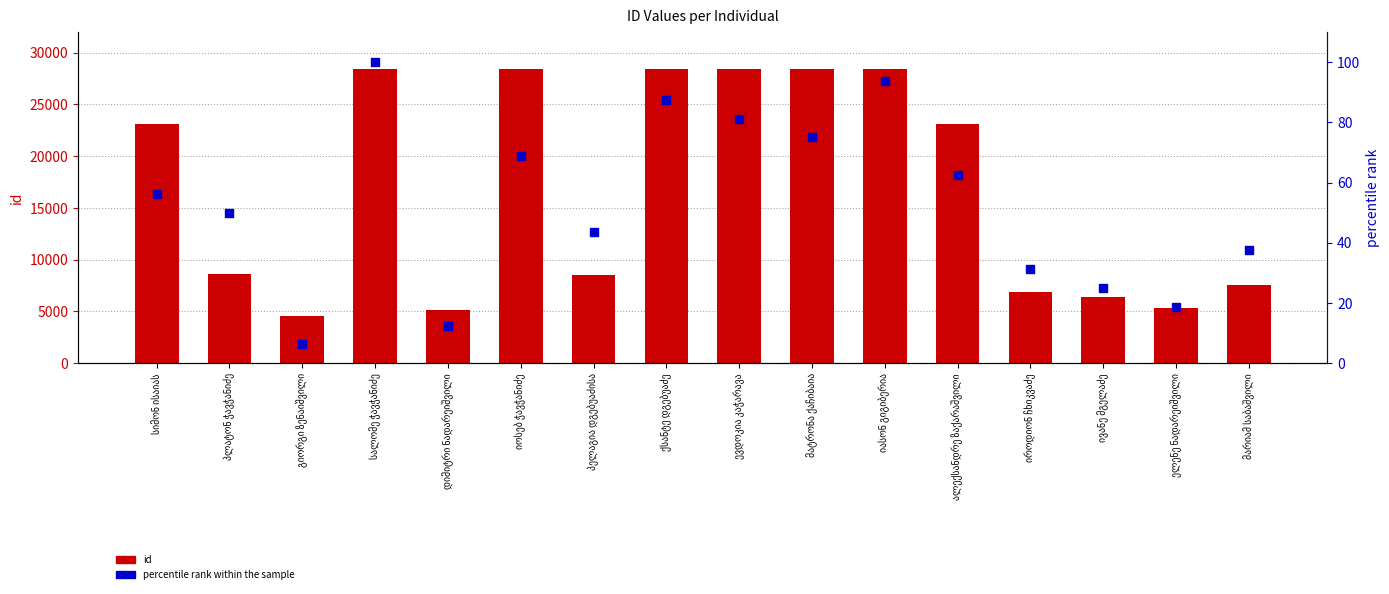

Which series contains the lowest Y value?

percentile rank within the sample